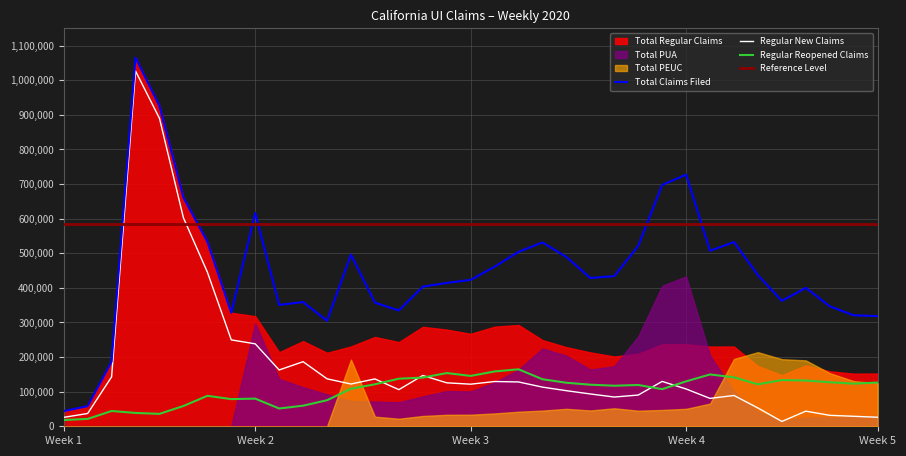

What is the value of the Total Claims Filed point at the 9th from the left?

615801